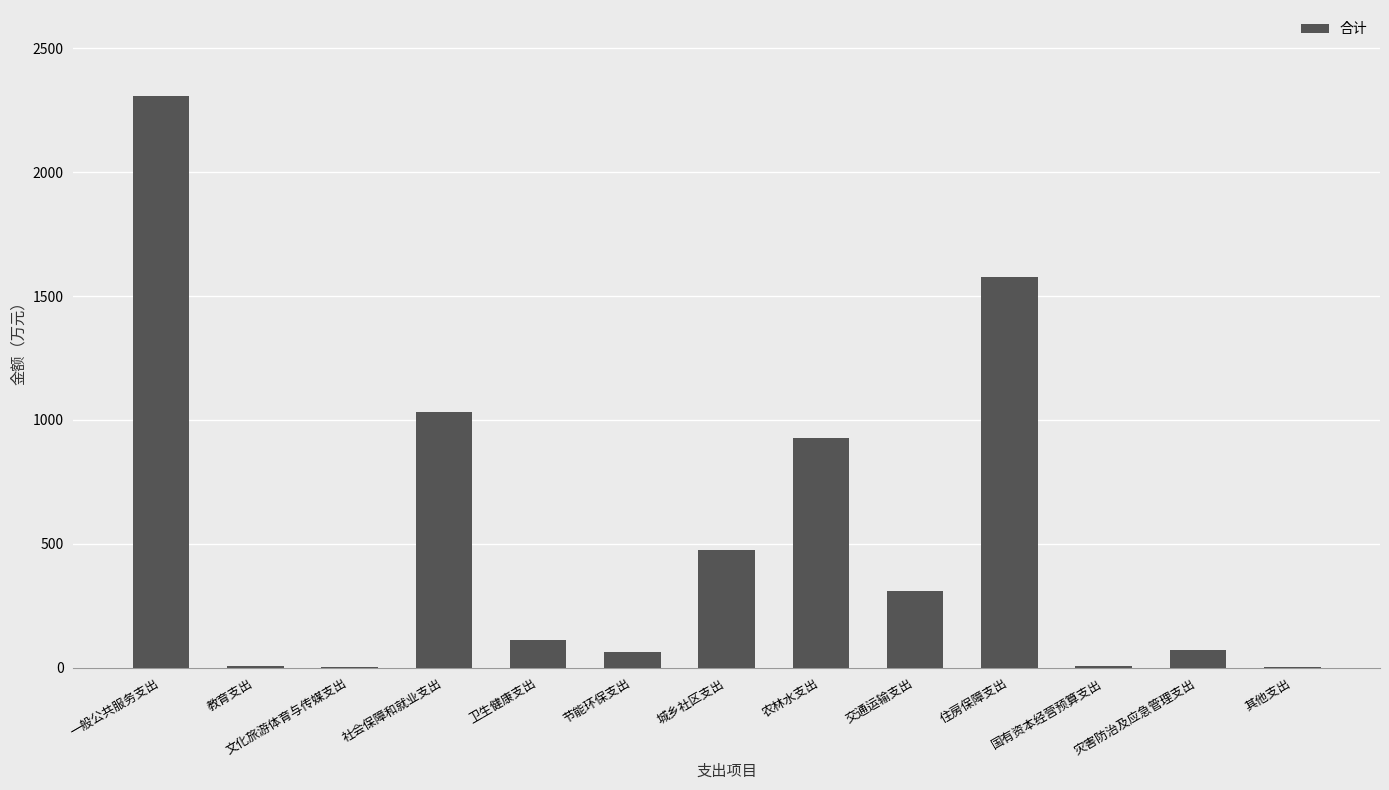

What is the change in value from 节能环保支出 to 交通运输支出?

+248.0